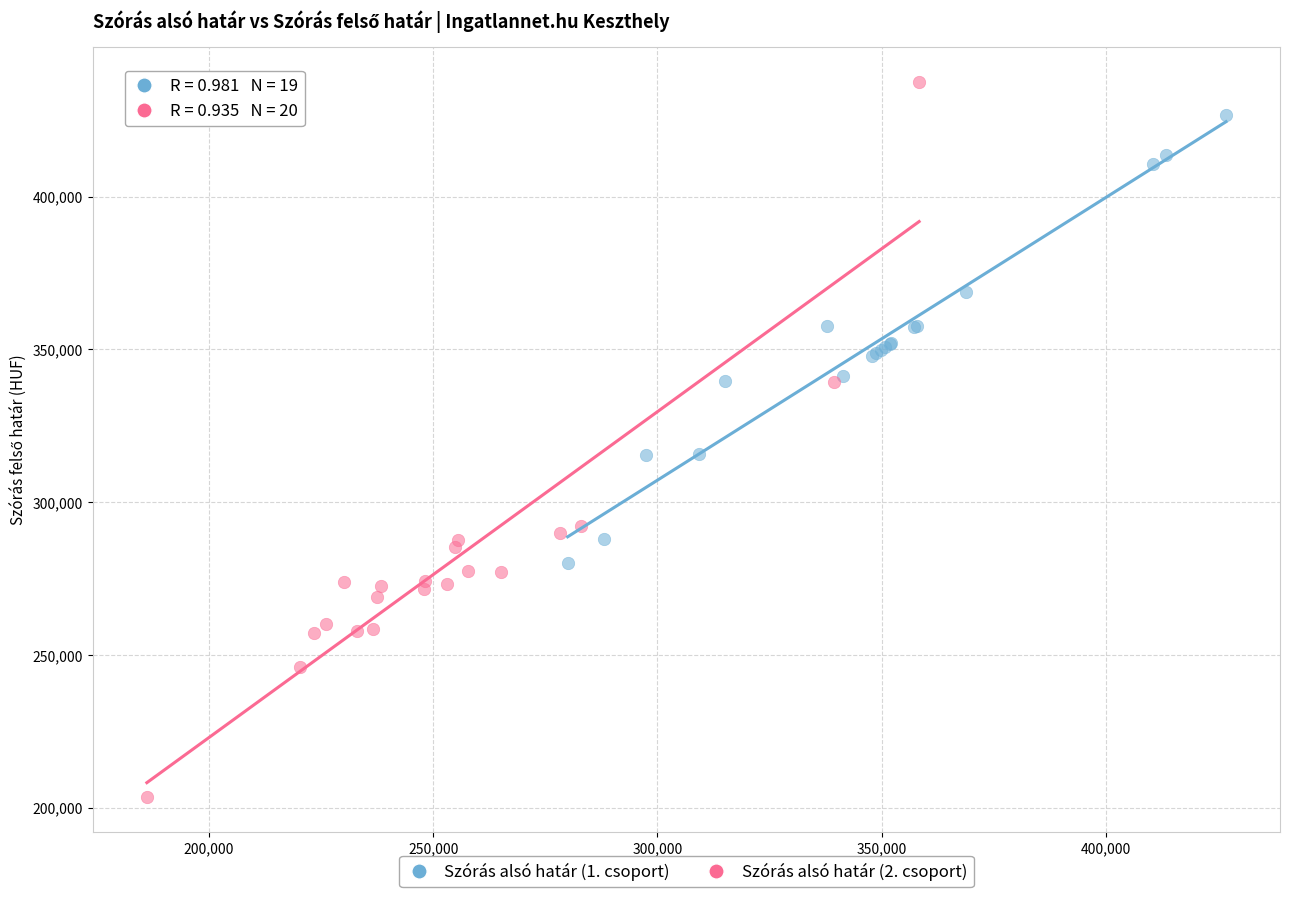

Which series reaches the minimum Y coordinate?

Szórás alsó határ (2. csoport)